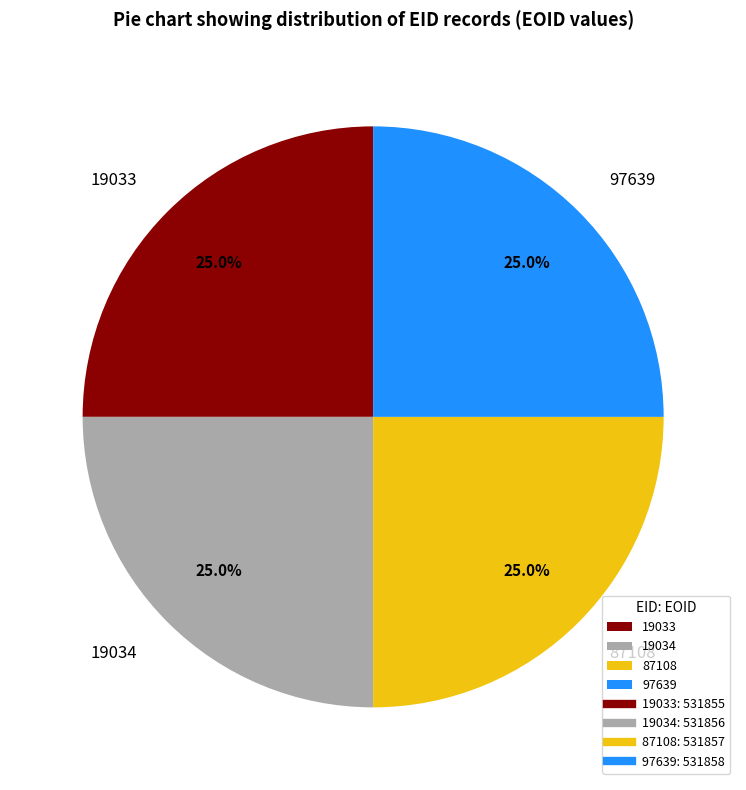

To the nearest percent, what percentage of the pie is 97639?

25%